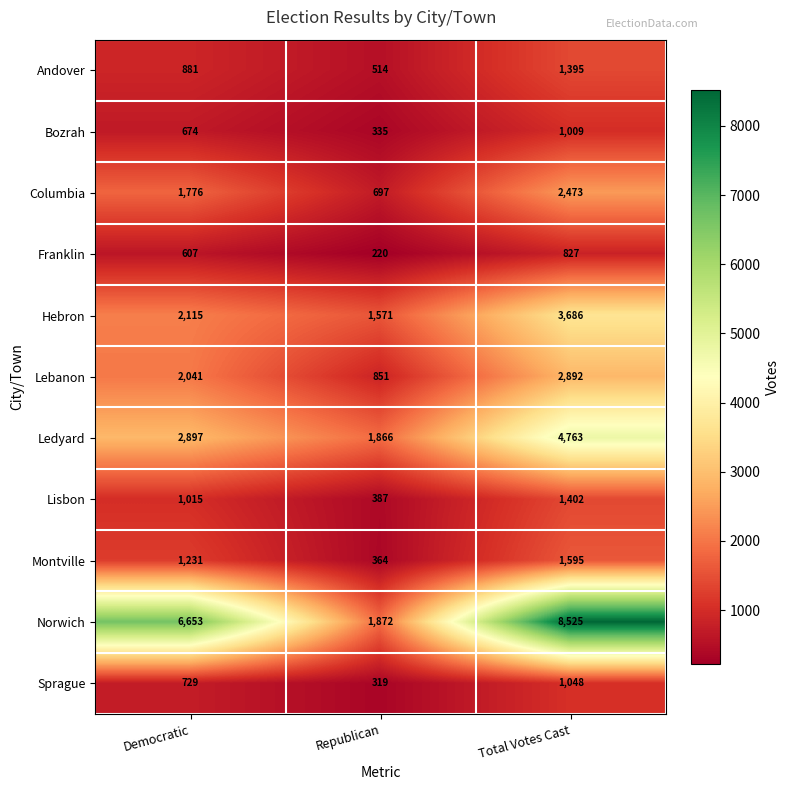

Count the number of data series in this chart.

11